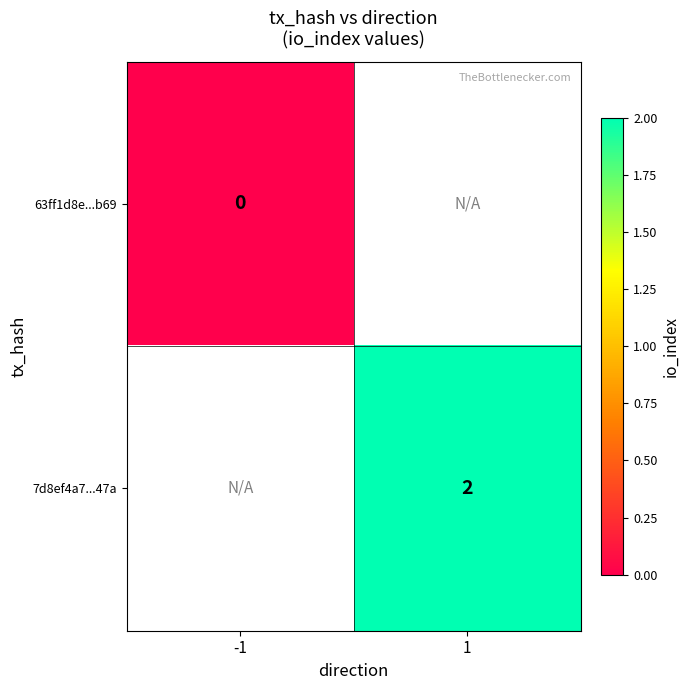

What is the maximum value shown in the chart?

2.0